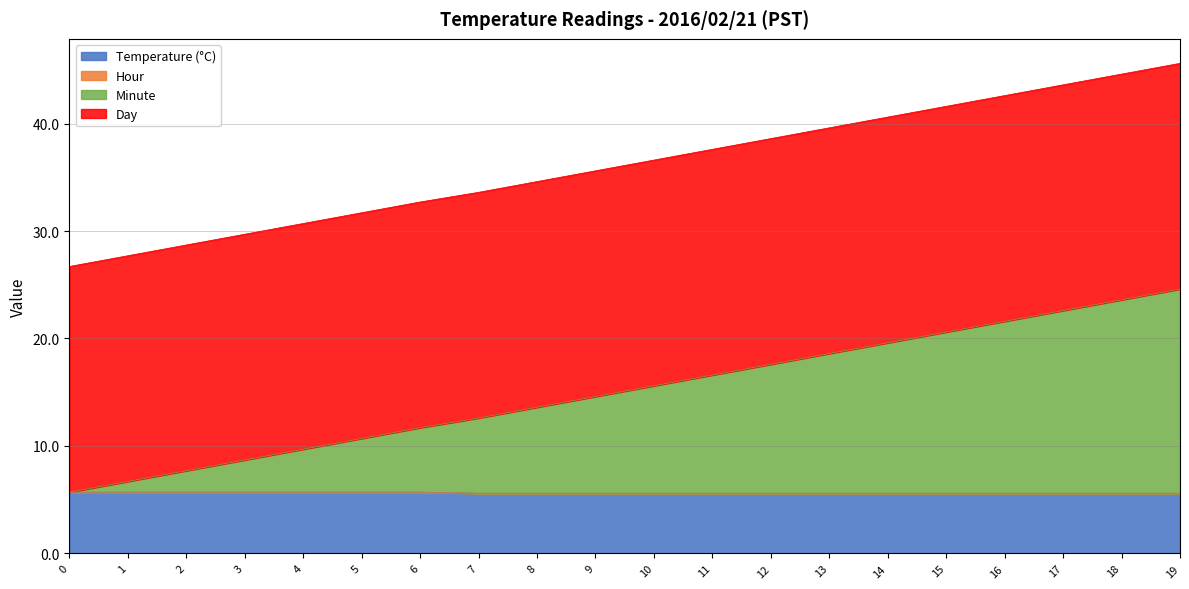

True or false: Temperature (°C) has a value of 7.5 at 16.

False